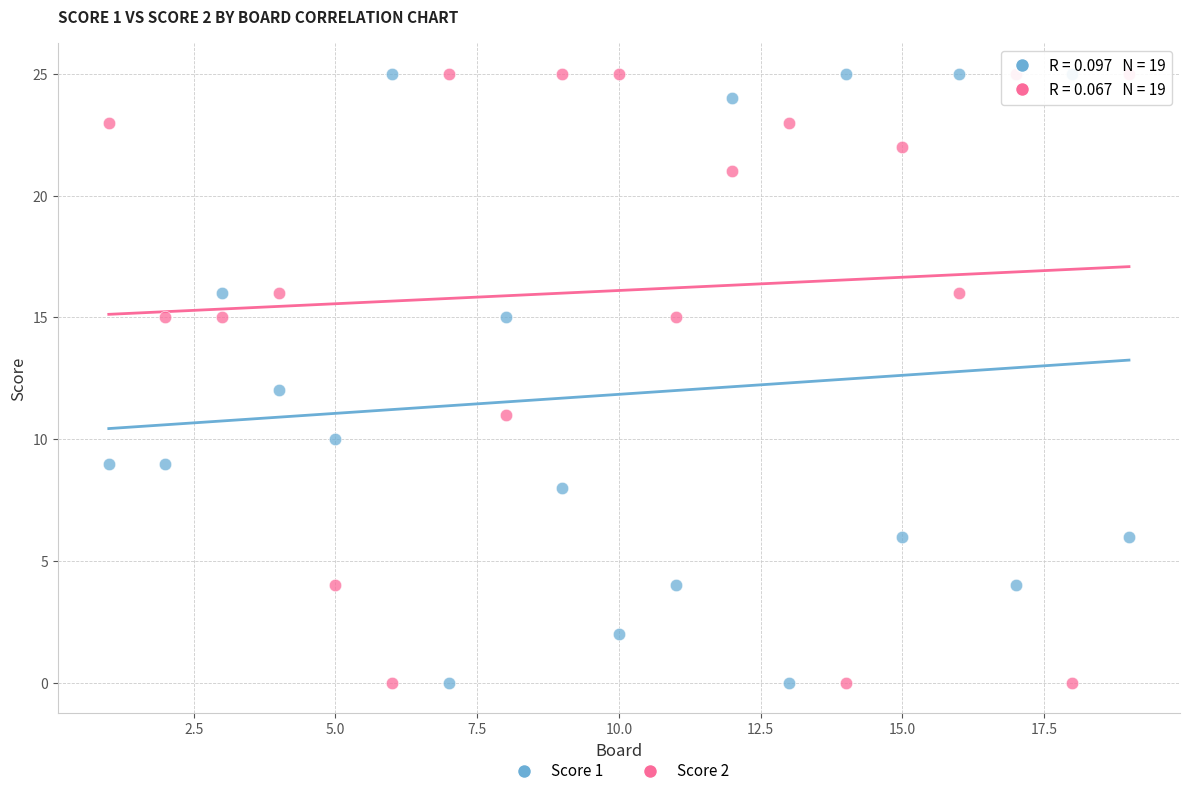

What are all the series names shown in the legend?

Score 1, Score 2